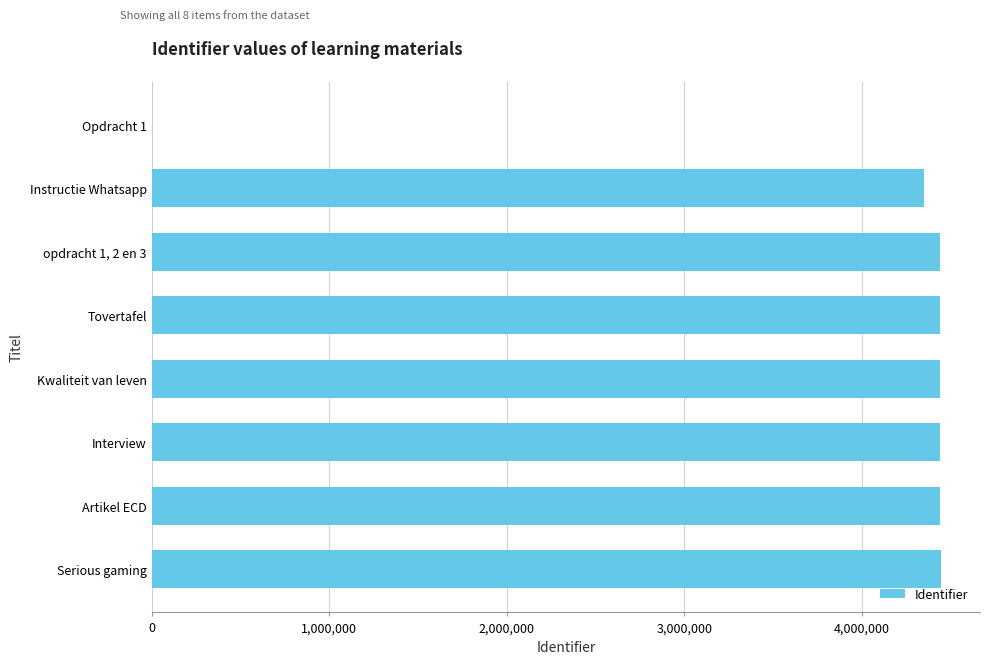

What is the change in value from Opdracht 1 to Kwaliteit van leven?

+4442487